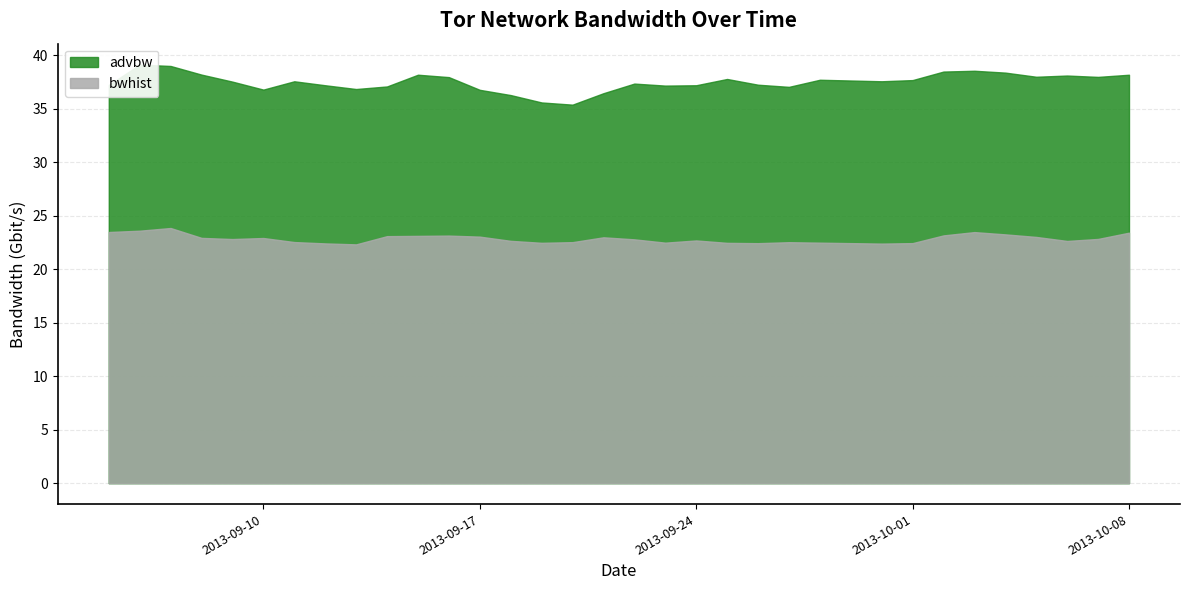

What is the difference between the maximum and minimum values in the advbw series?

3.7